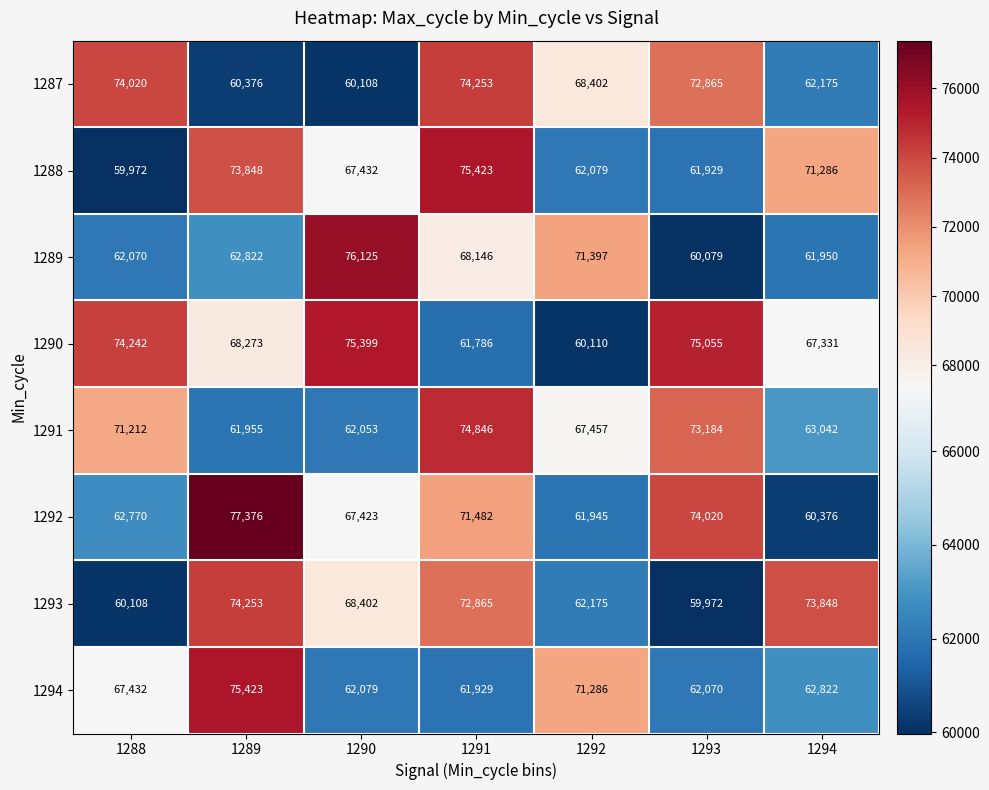

What is the smallest value displayed?

59972